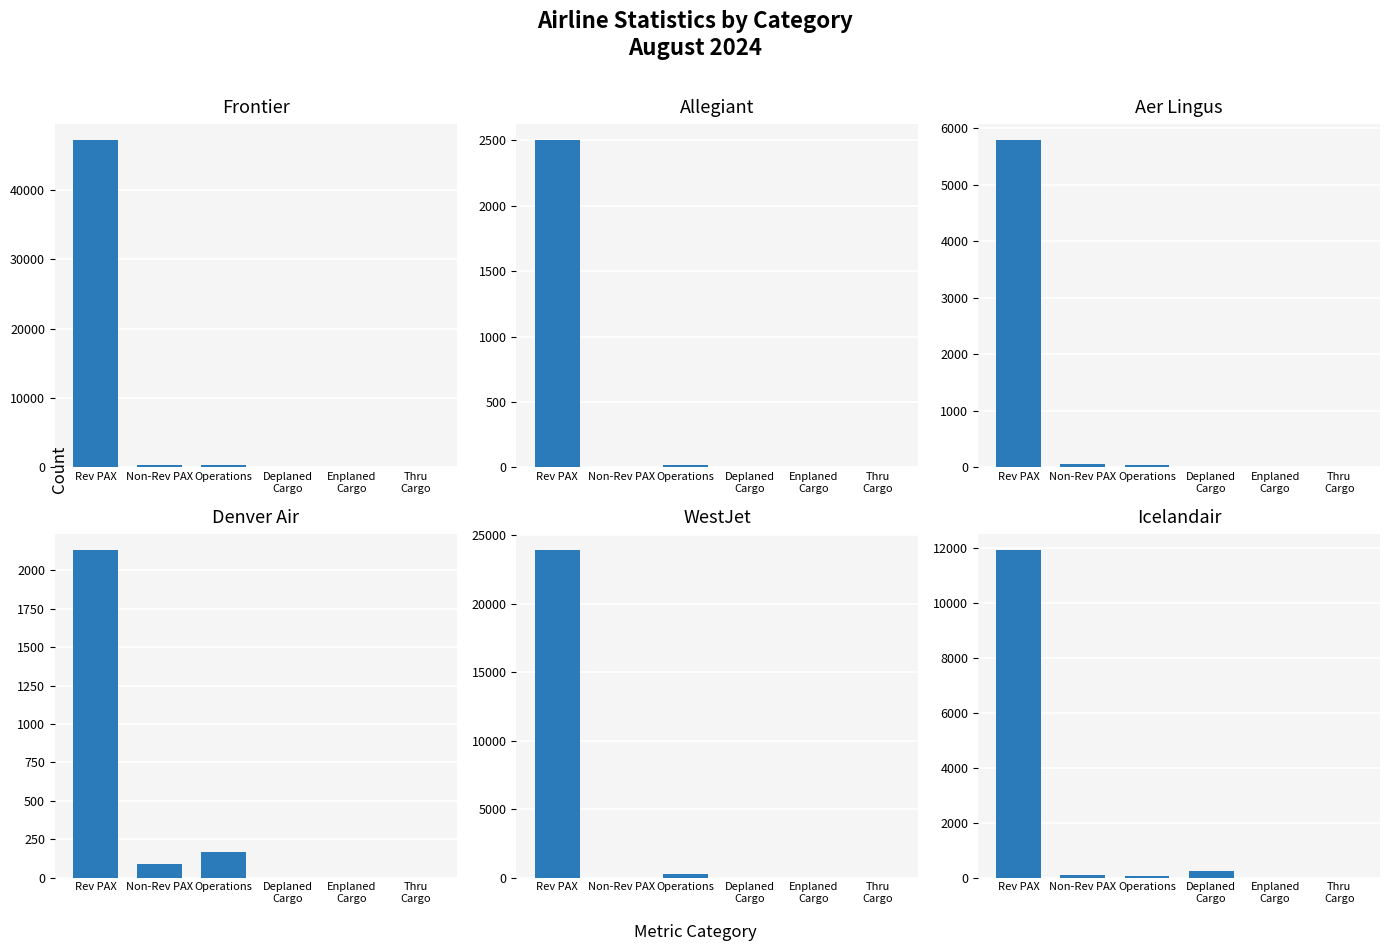

What is the difference between the Frontier values at Rev PAX and Deplaned
Cargo?

47170